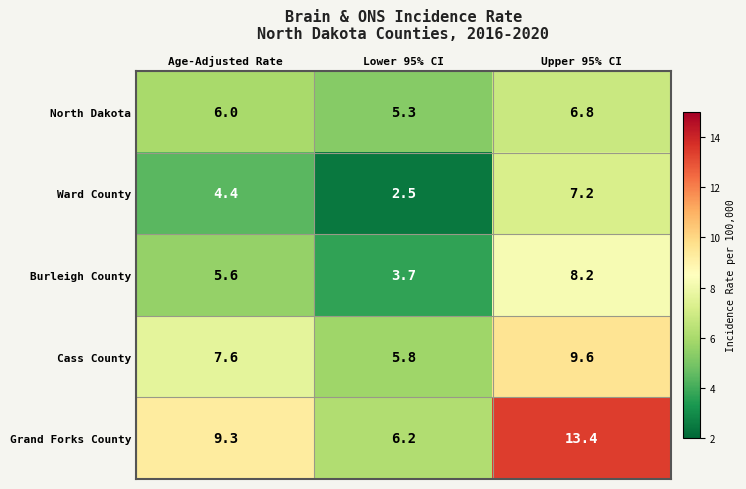

What is the difference between the highest and lowest values at Lower 95% CI?

3.7